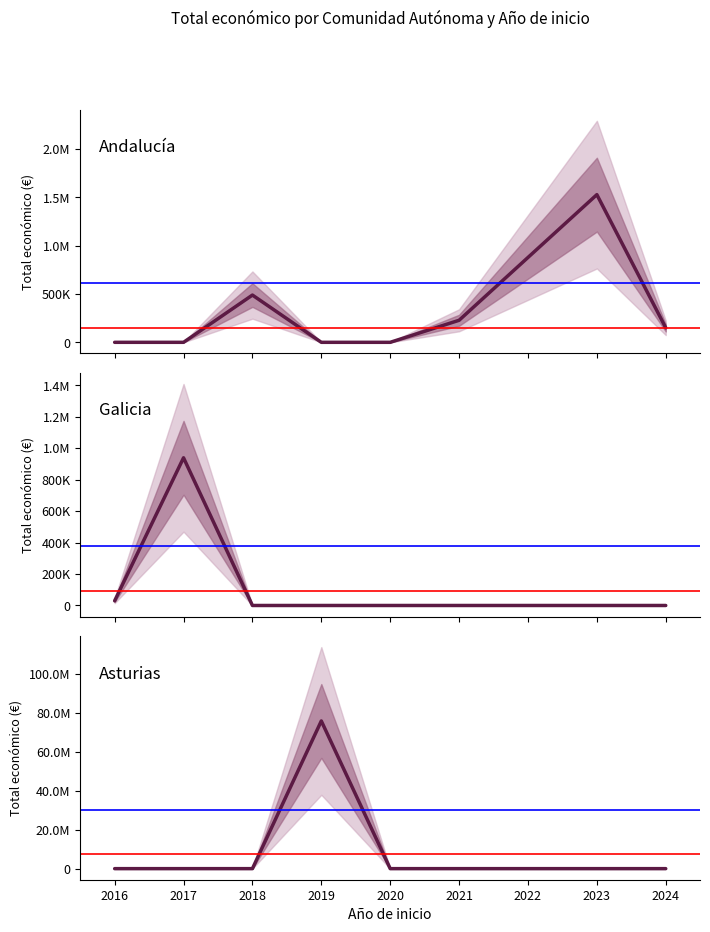

Between 2024 and 2023, which is larger?

2024